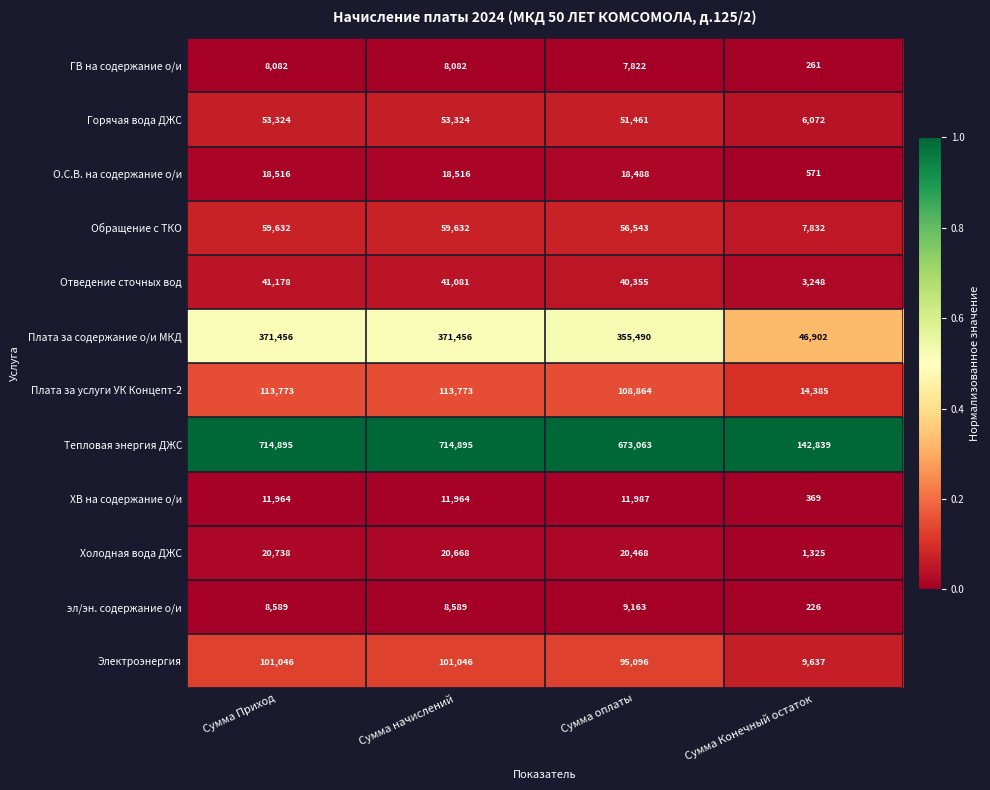

The Плата за услуги УК Концепт-2 series shows 142360 at Сумма оплаты. True or false?

False